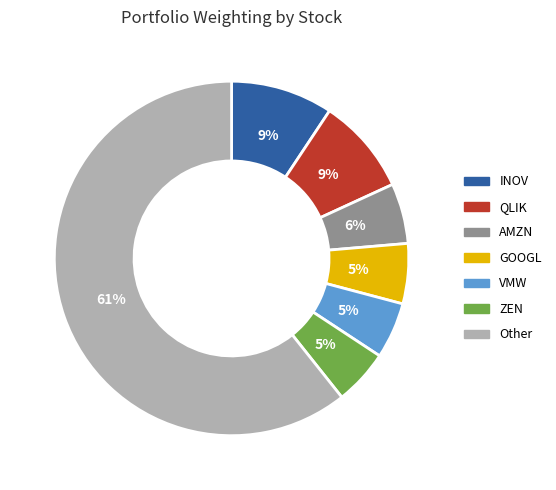

To the nearest percent, what is the average slice percentage?

14%